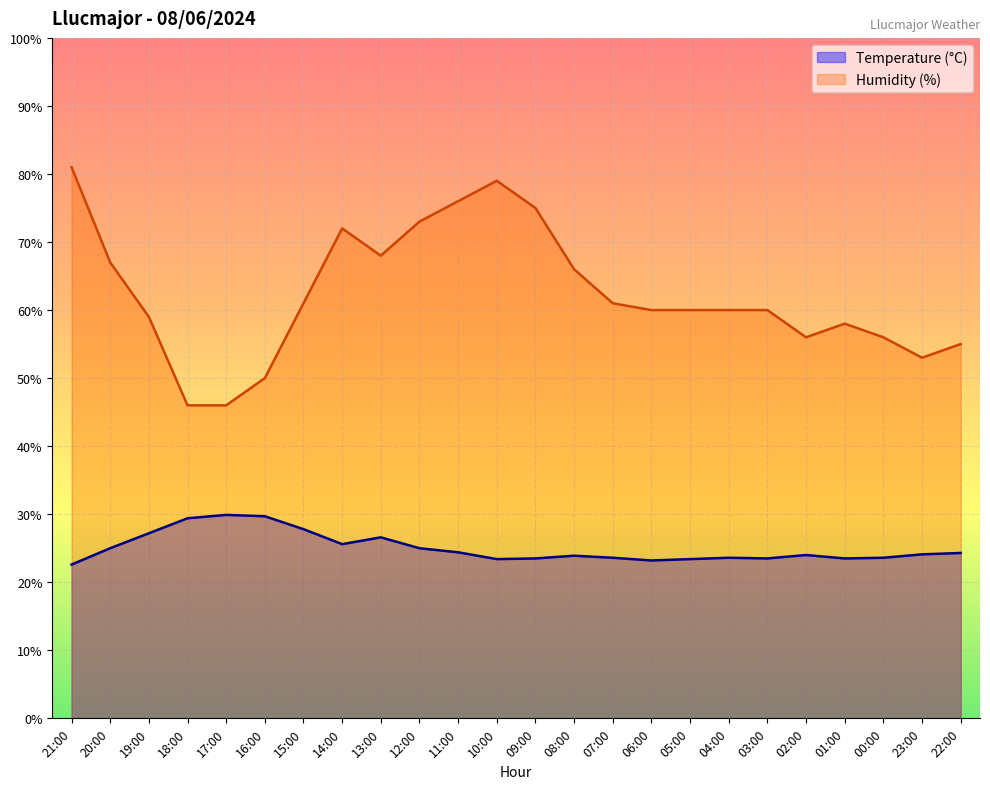

At how many categories does at least one series exceed 37?

24